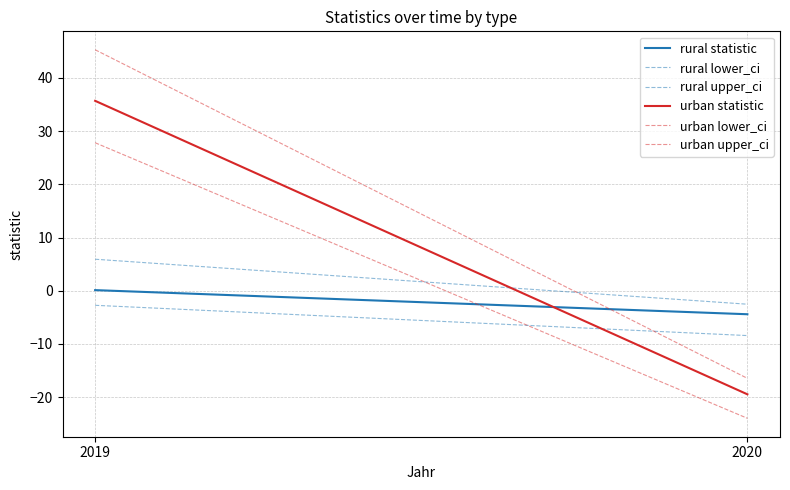

What value does the rural statistic series have at 2020?

-4.4